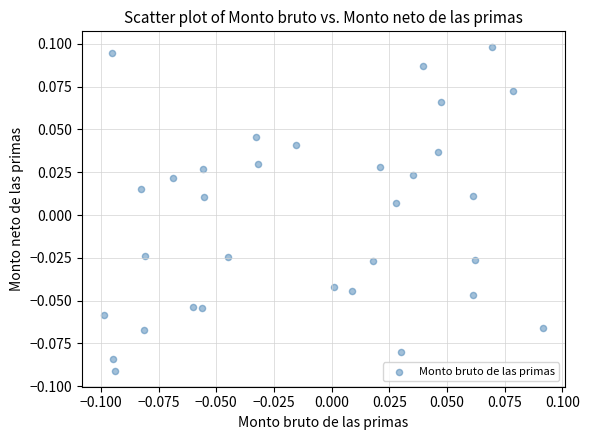

How many points are shown in the scatter plot?

32